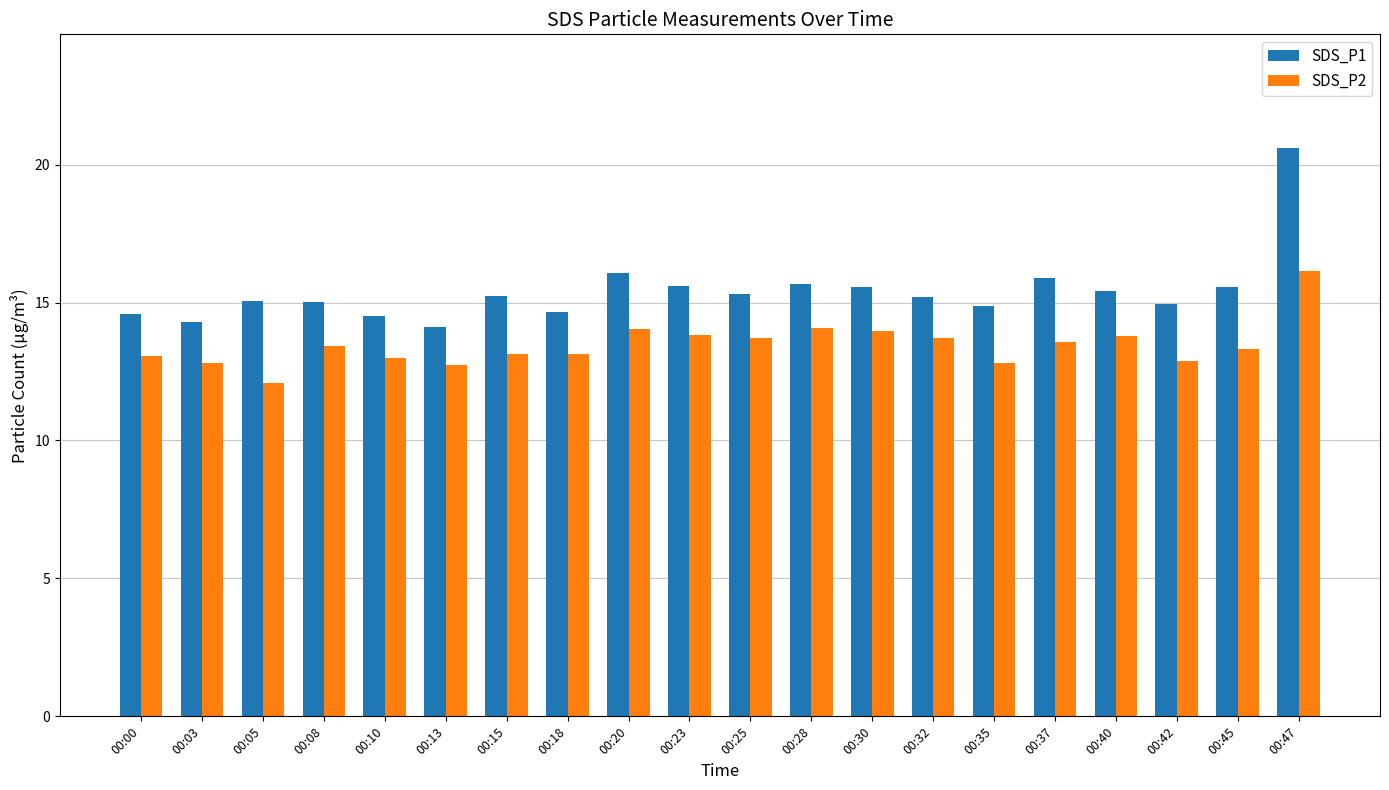

What is the highest value of the SDS_P1 series?

20.6